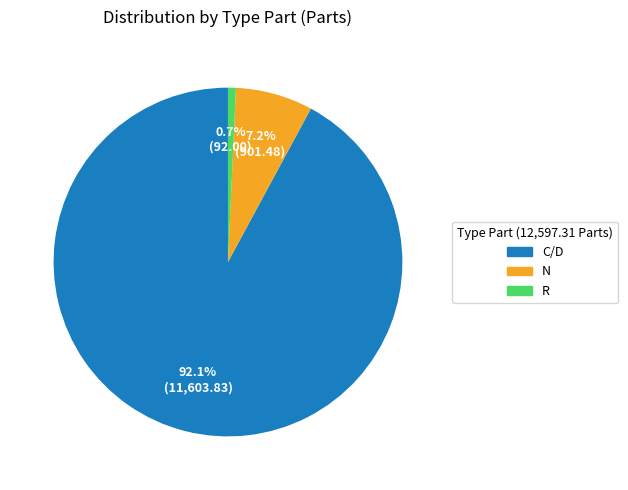

Rank the categories by value from highest to lowest.

C/D, N, R